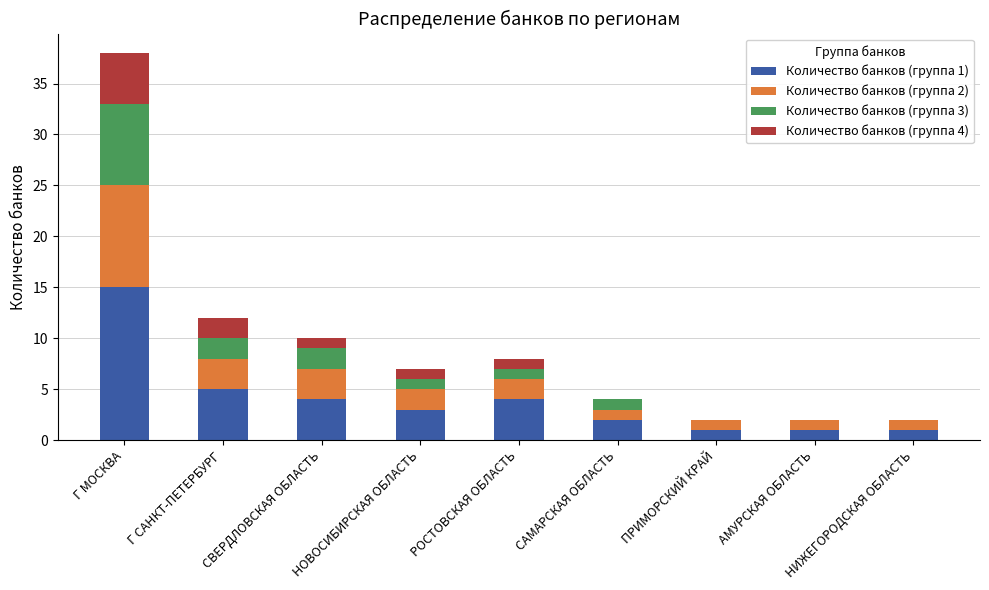

What is the total value across all series at САМАРСКАЯ ОБЛАСТЬ?

4